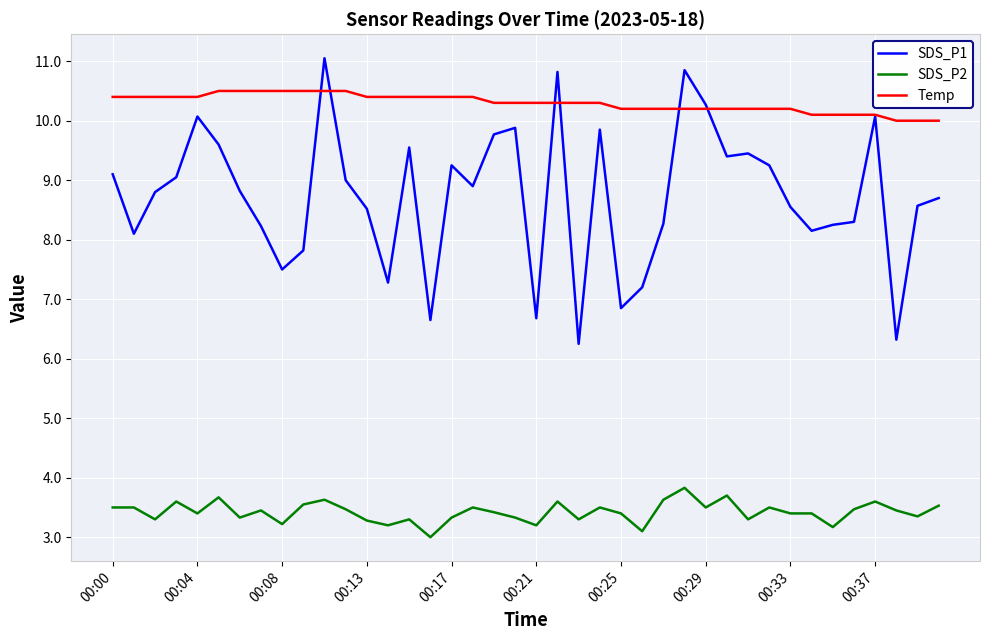

What are all the series names shown in the legend?

SDS_P1, SDS_P2, Temp